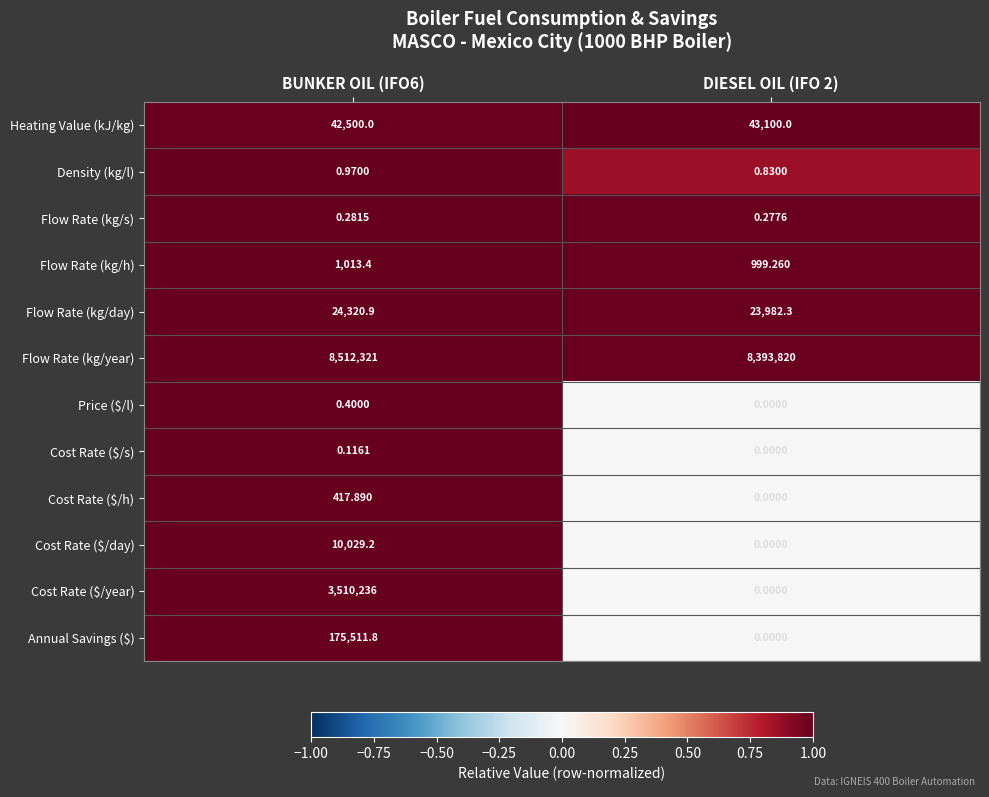

Which series has the largest total across all categories?

Flow Rate (kg/year)